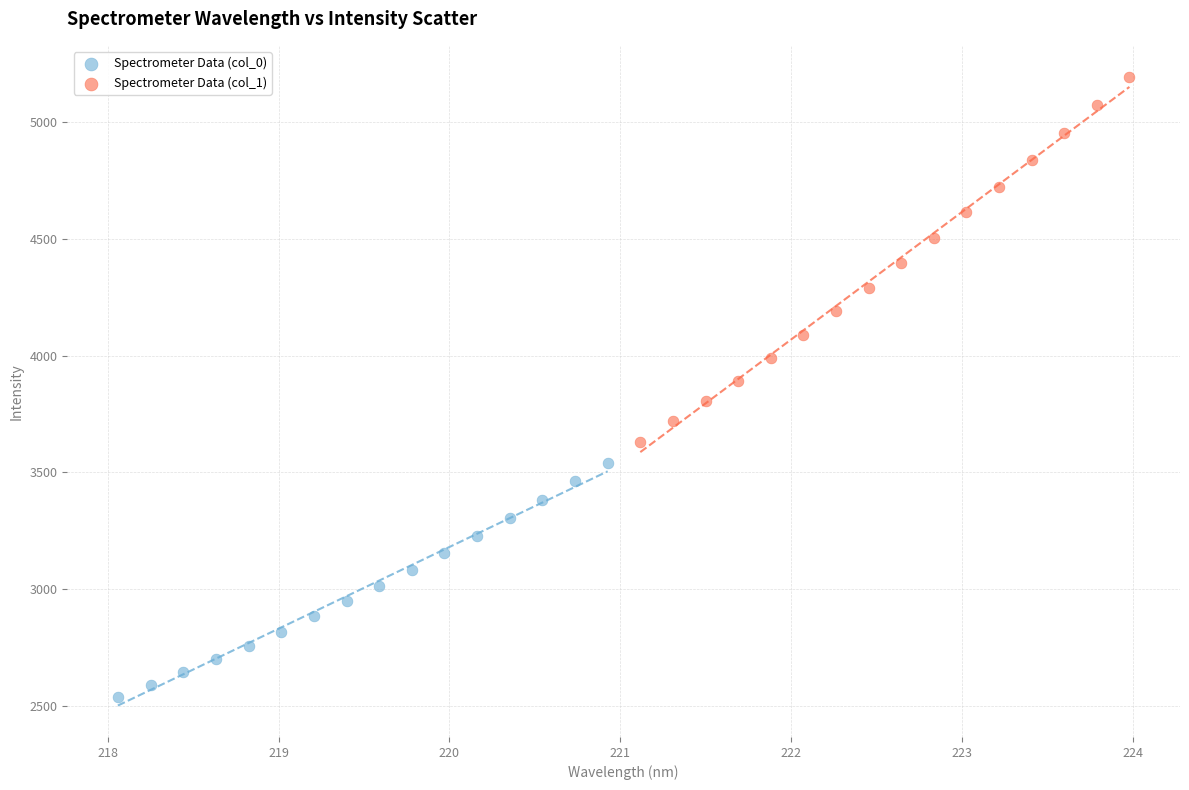

Which series contains the highest Y value?

Spectrometer Data (col_1)